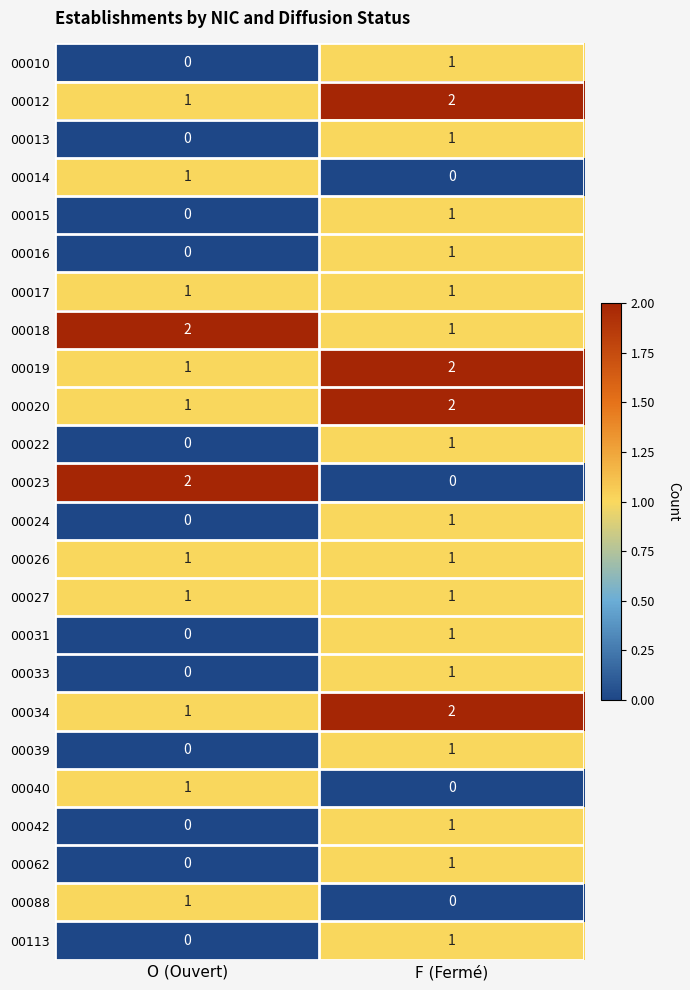

Which category has the lowest value in the 00010 series?

O (Ouvert)